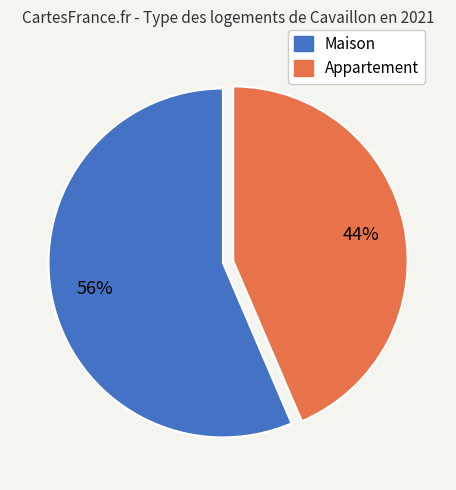

To the nearest percent, what is the average slice percentage?

50%